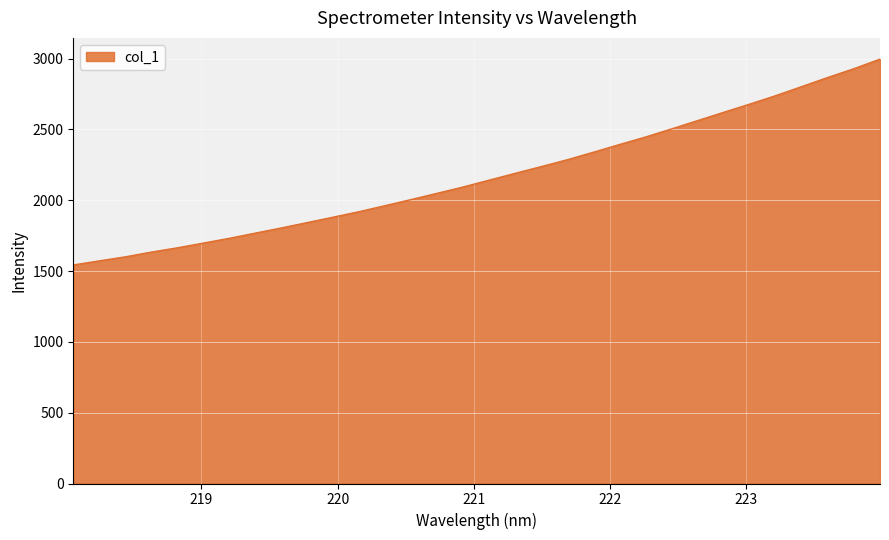

What is the maximum value shown in the chart?

2996.4